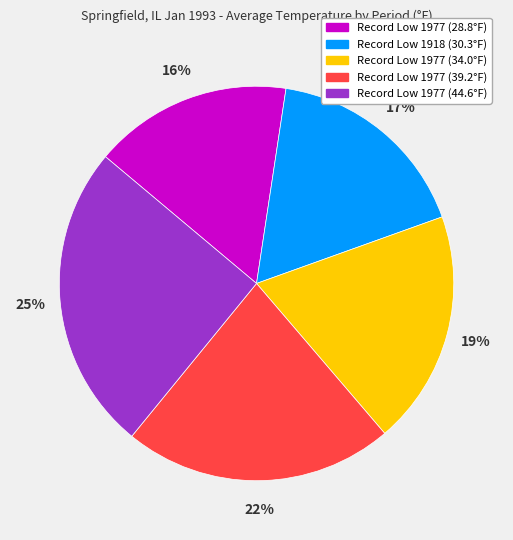

To the nearest percent, what is the average slice percentage?

20%